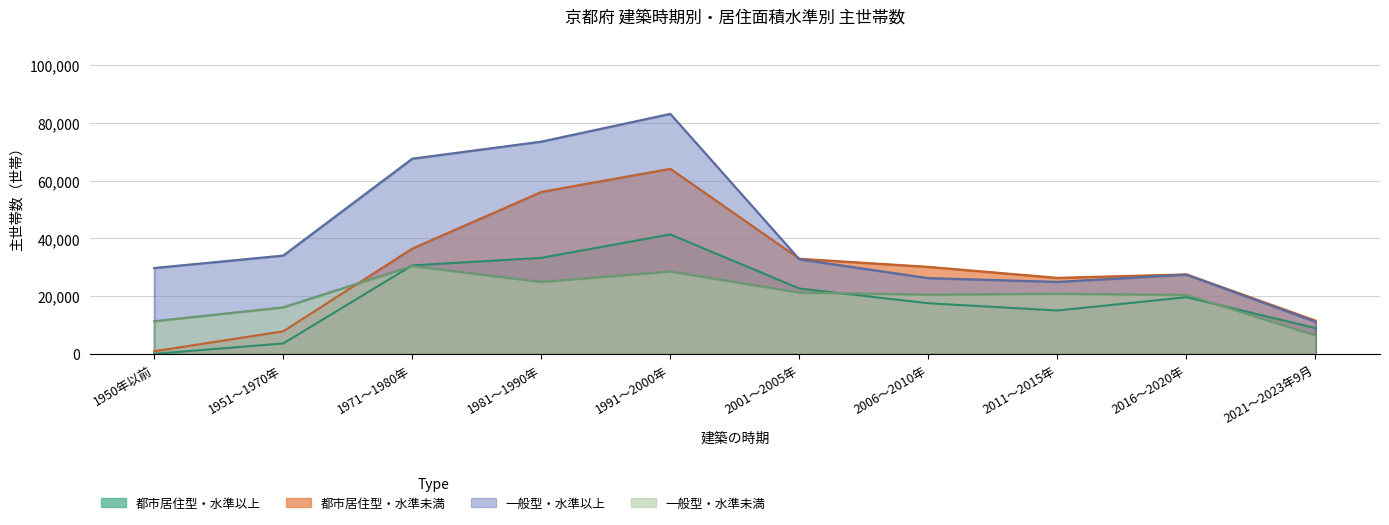

Rank the series at 1991～2000年 from highest to lowest value.

一般型・水準以上, 都市居住型・水準未満, 都市居住型・水準以上, 一般型・水準未満